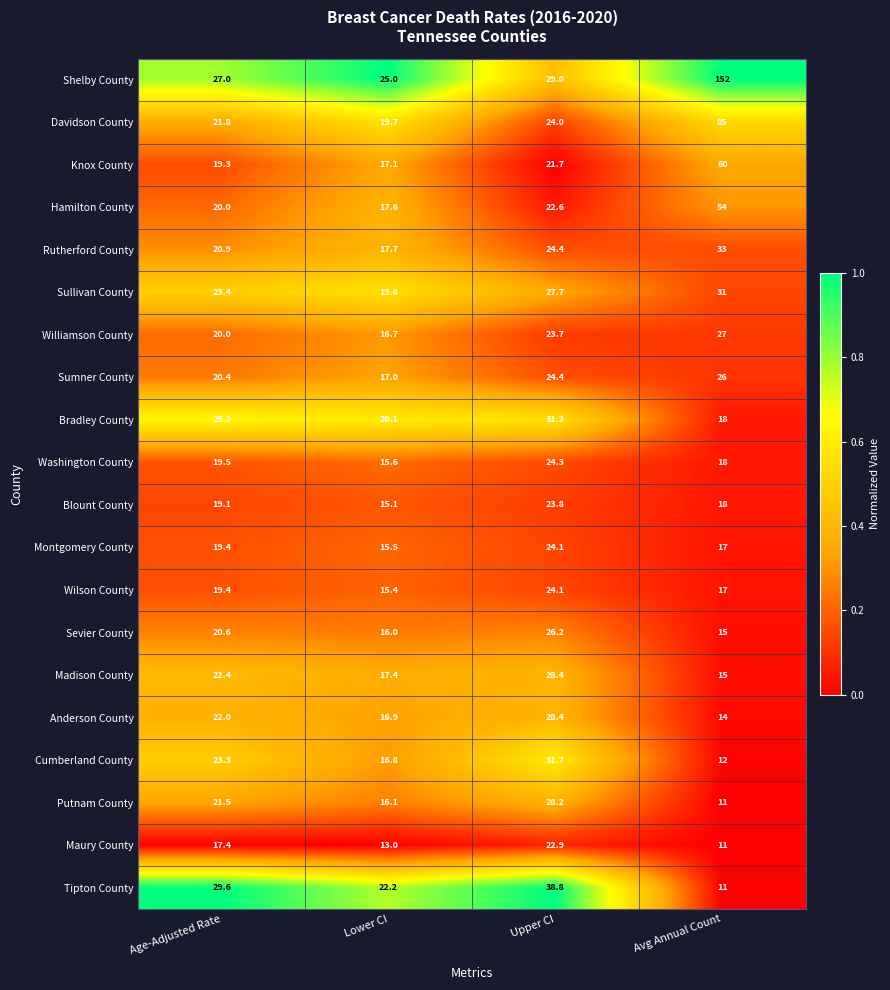

Which series has the largest range (max minus min)?

Shelby County